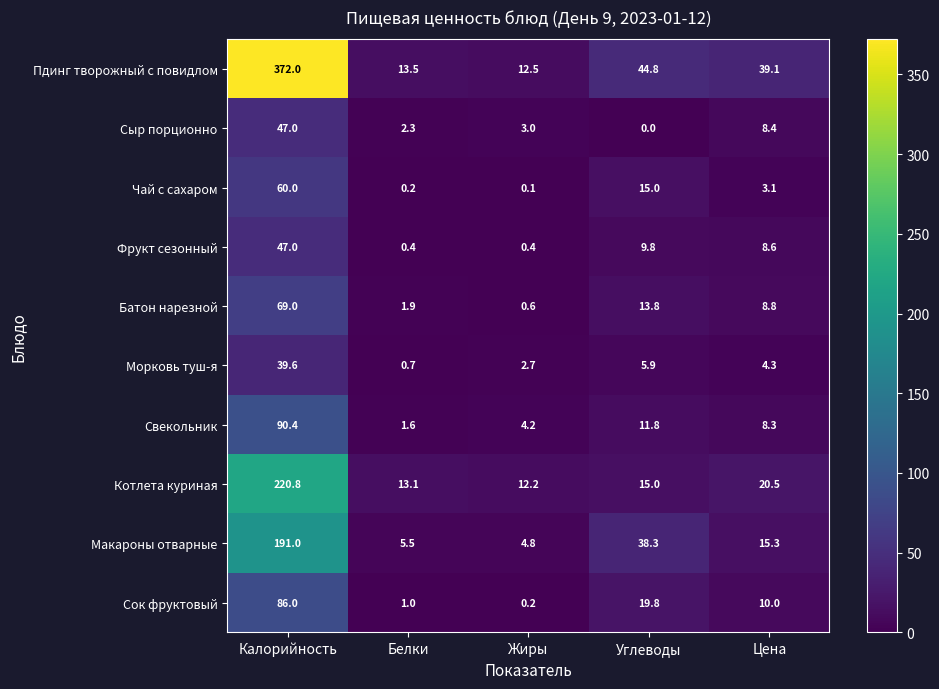

At which category is the sum across all series the highest?

Калорийность